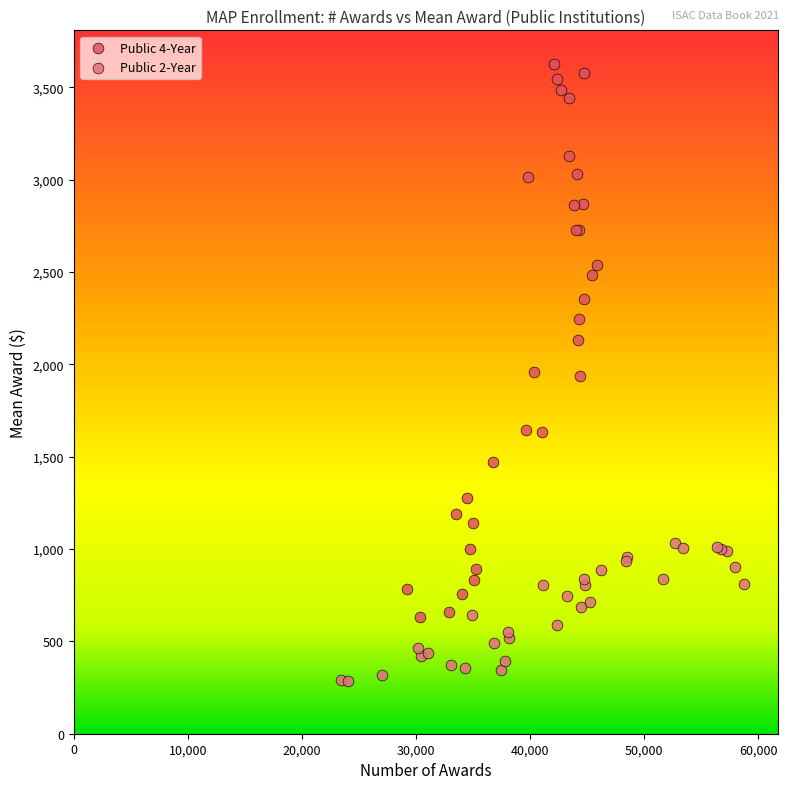

Which series reaches the maximum Y coordinate?

Public 4-Year